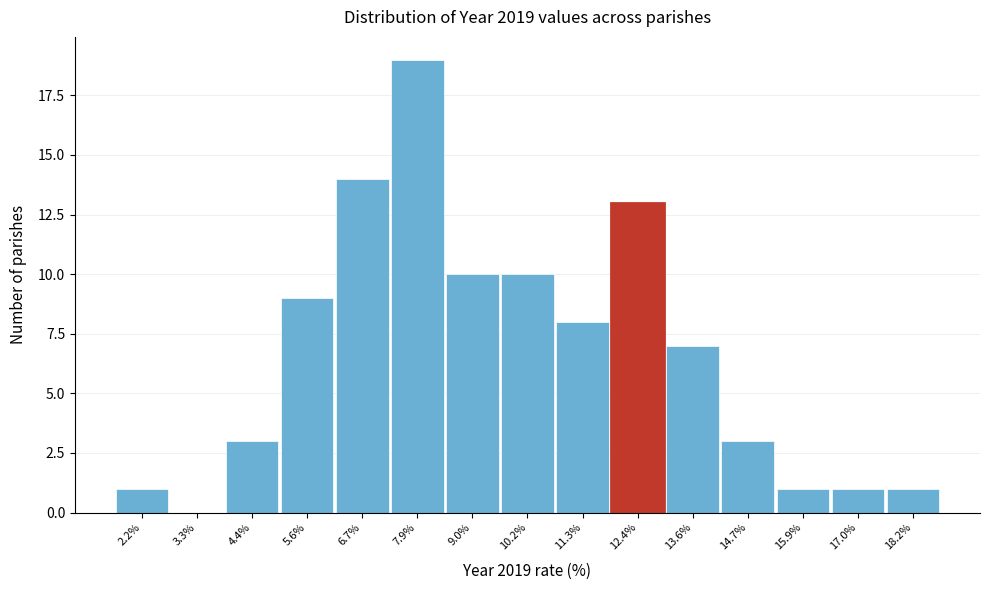

Reading left to right, extract all data points from this chart.

2.2%=1	3.3%=0	4.4%=3	5.6%=9	6.7%=14	7.9%=19	9.0%=10	10.2%=10	11.3%=8	12.4%=13	13.6%=7	14.7%=3	15.9%=1	17.0%=1	18.2%=1